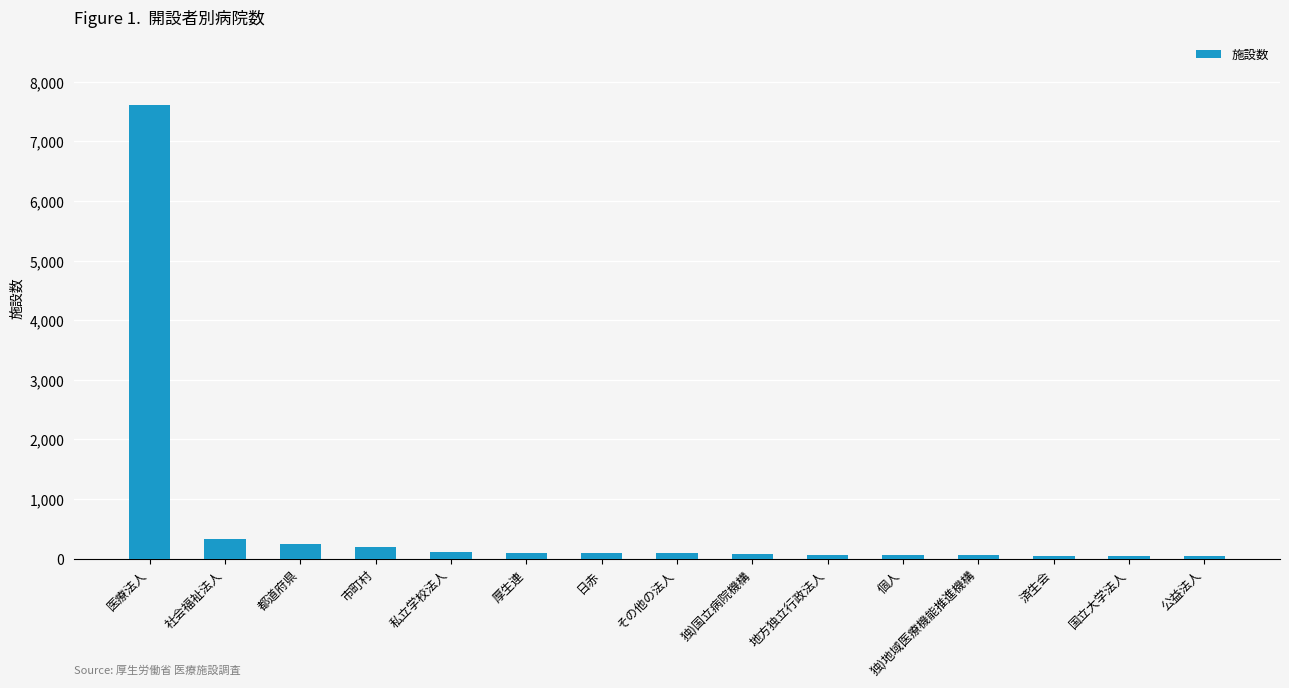

Count the number of data series in this chart.

1